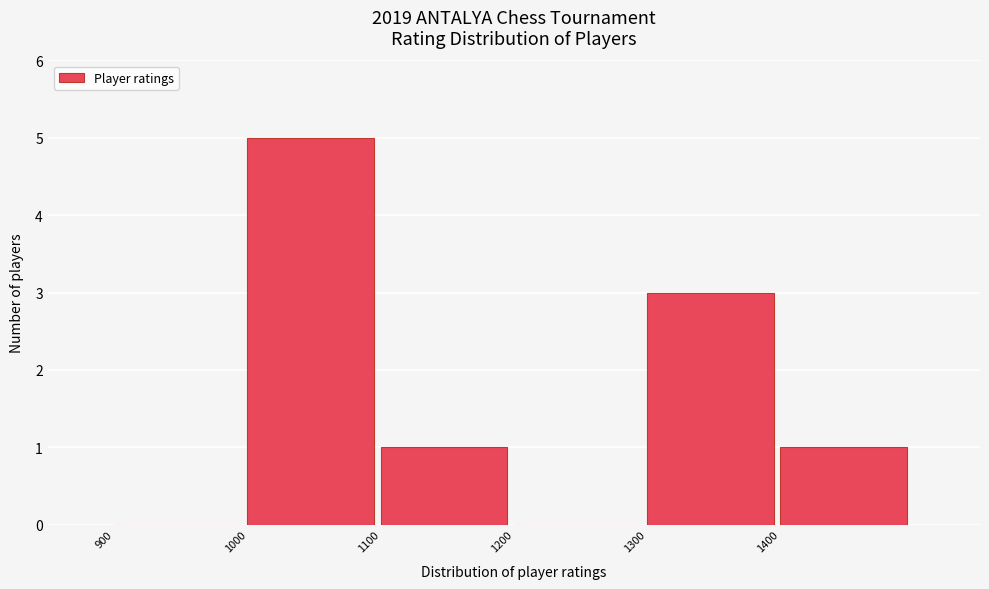

Over which range of the x-axis is the bar tallest?

1000 to 1100